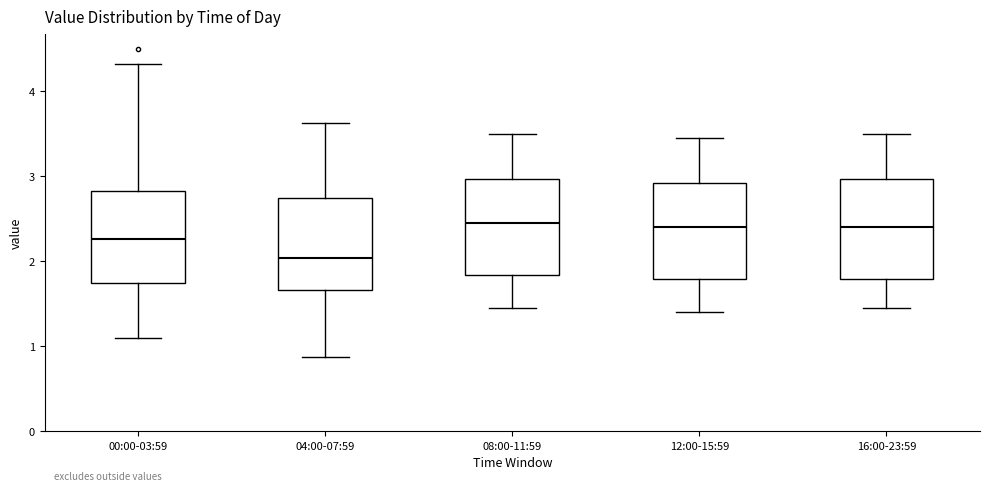

Reading left to right, transcribe this box plot: for each box, give where its median line is, the range the box spans, and where its two whiskers end, as read against the y-axis. The values are not printed on the chart, so give them approximately, as read against the axis.

00:00-03:59: median 2.3, box 1.7 to 2.8, whiskers 1.1 to 4.3
04:00-07:59: median 2.0, box 1.7 to 2.7, whiskers 0.9 to 3.6
08:00-11:59: median 2.5, box 1.8 to 3.0, whiskers 1.5 to 3.5
12:00-15:59: median 2.4, box 1.8 to 2.9, whiskers 1.4 to 3.5
16:00-23:59: median 2.4, box 1.8 to 3.0, whiskers 1.5 to 3.5